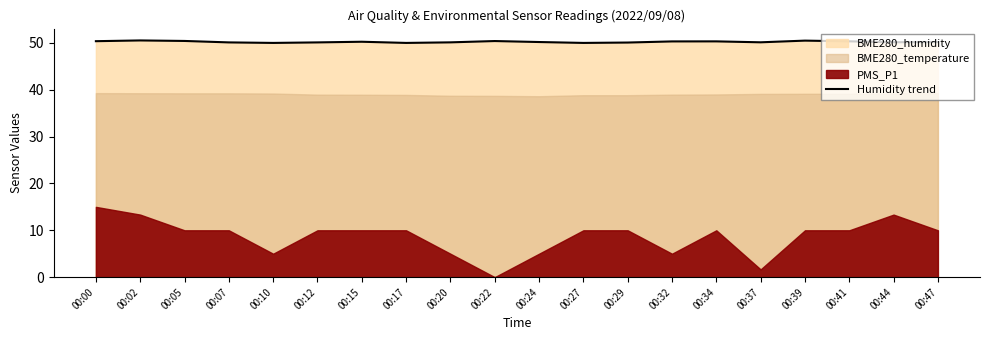

What is the greatest value displayed?

50.5